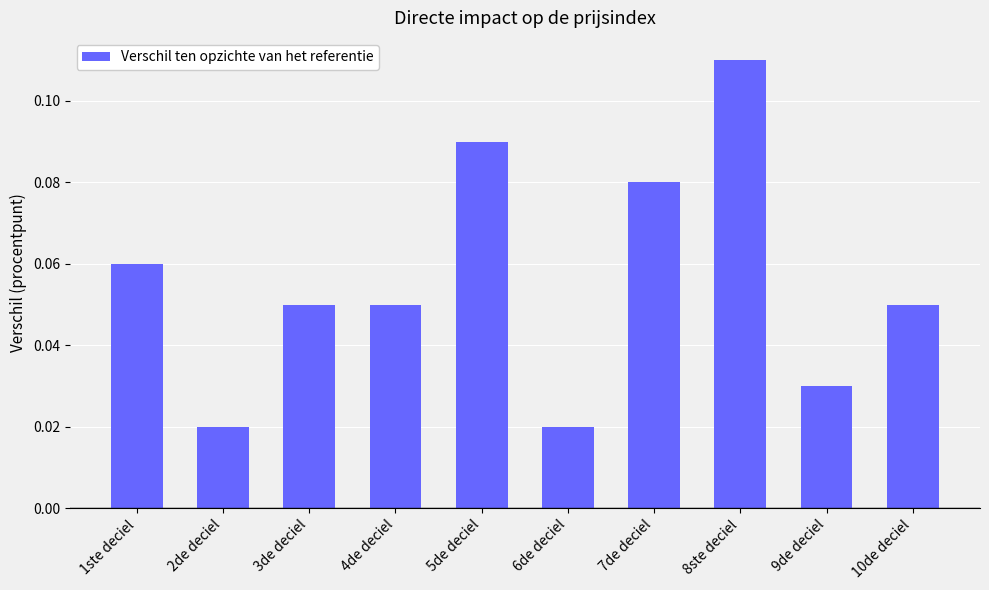

The value at 5de deciel is 0.2. True or false?

False